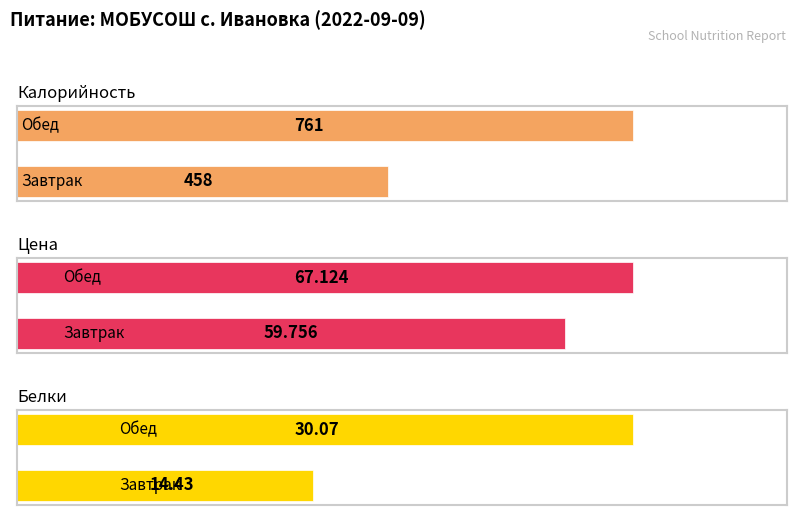

How many groups of bars are there?

2